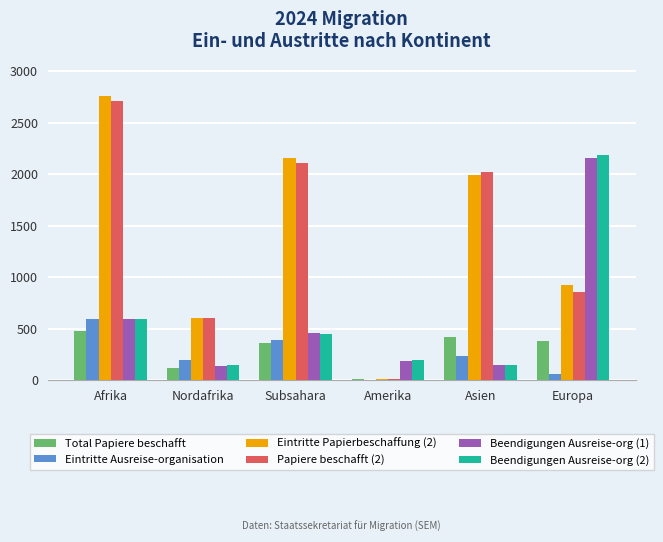

Is the value of Eintritte Ausreise-organisation at Europa greater than the value of Papiere beschafft (2) at Subsahara?

No